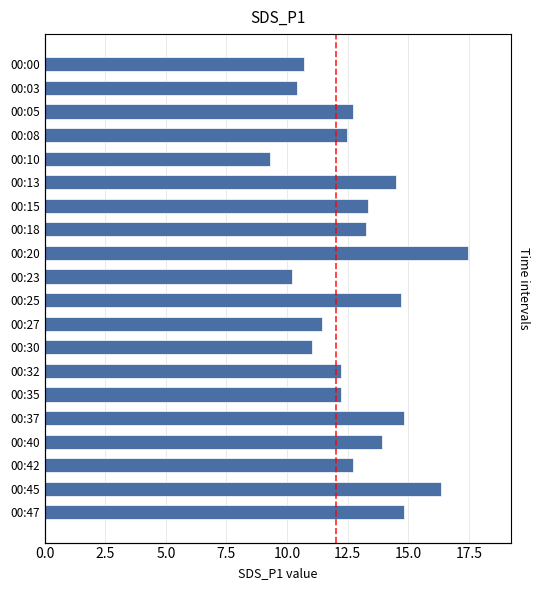

True or false: the data shows 3.5 at 00:03.

False